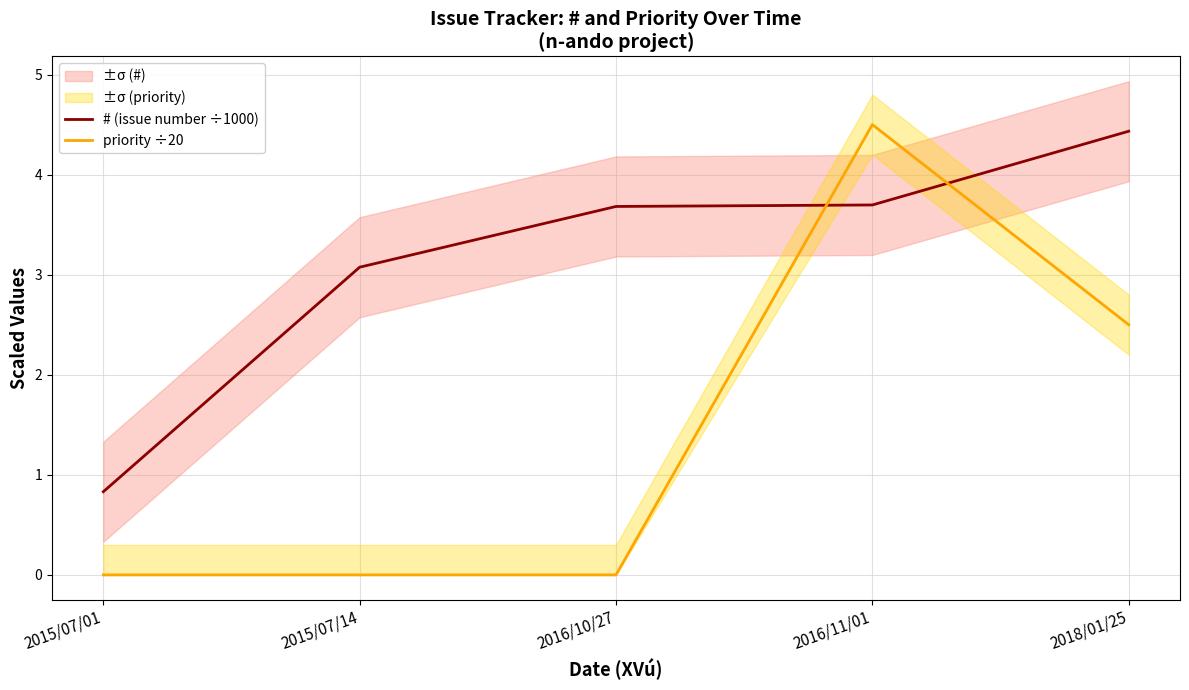

The value of # (issue number ÷1000) at 2015/07/01 is 0.8. True or false?

True